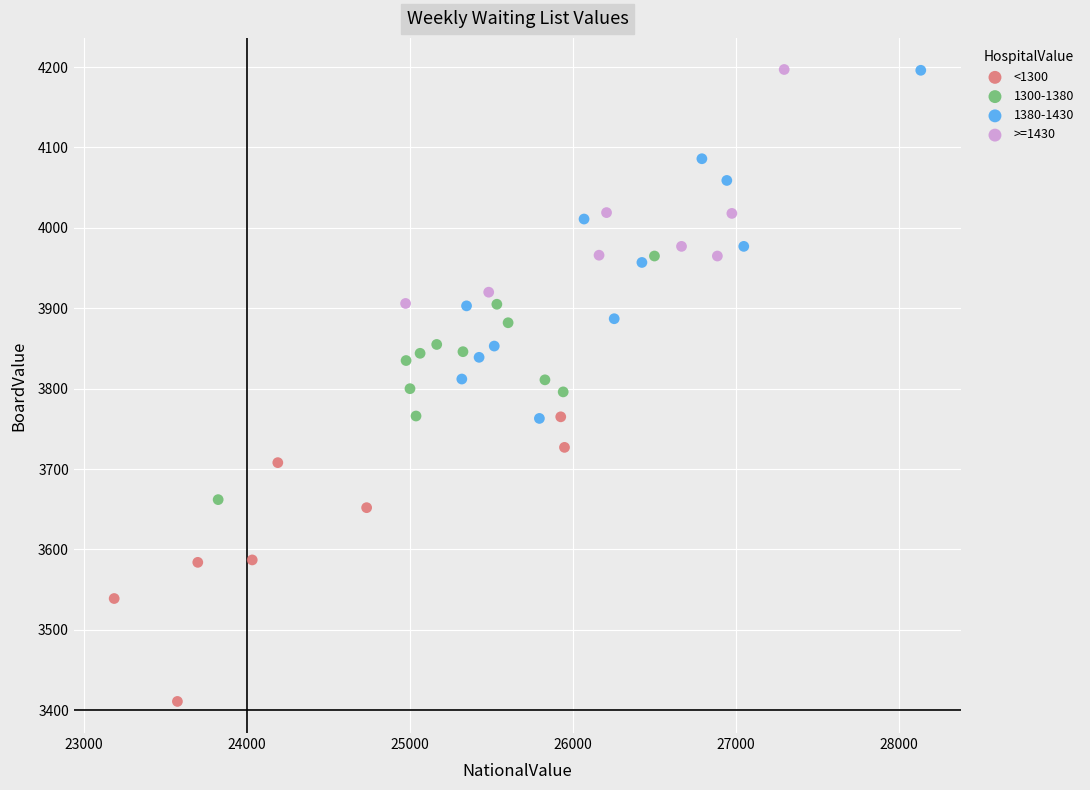

Which series reaches the minimum Y coordinate?

<1300